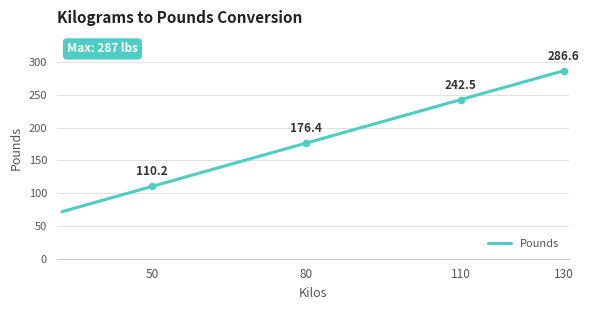

How many lines are shown in the chart?

1